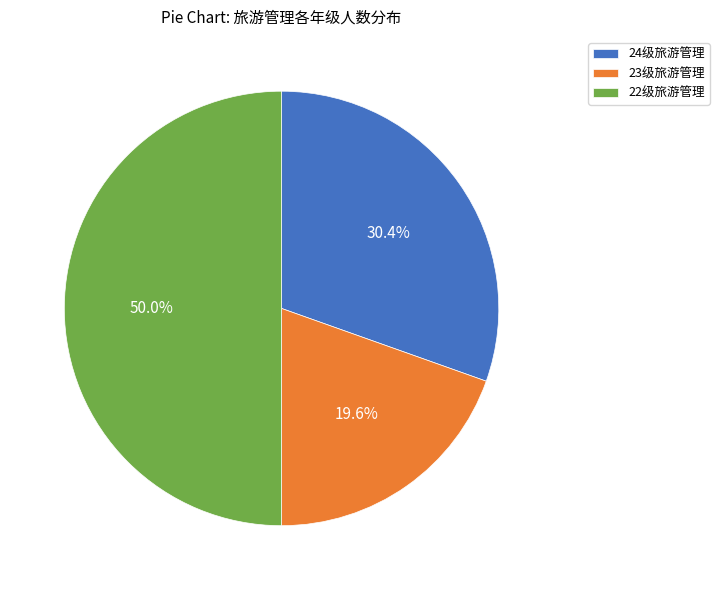

Approximately how many times larger is the value at 24级旅游管理 compared to 22级旅游管理?

0.6